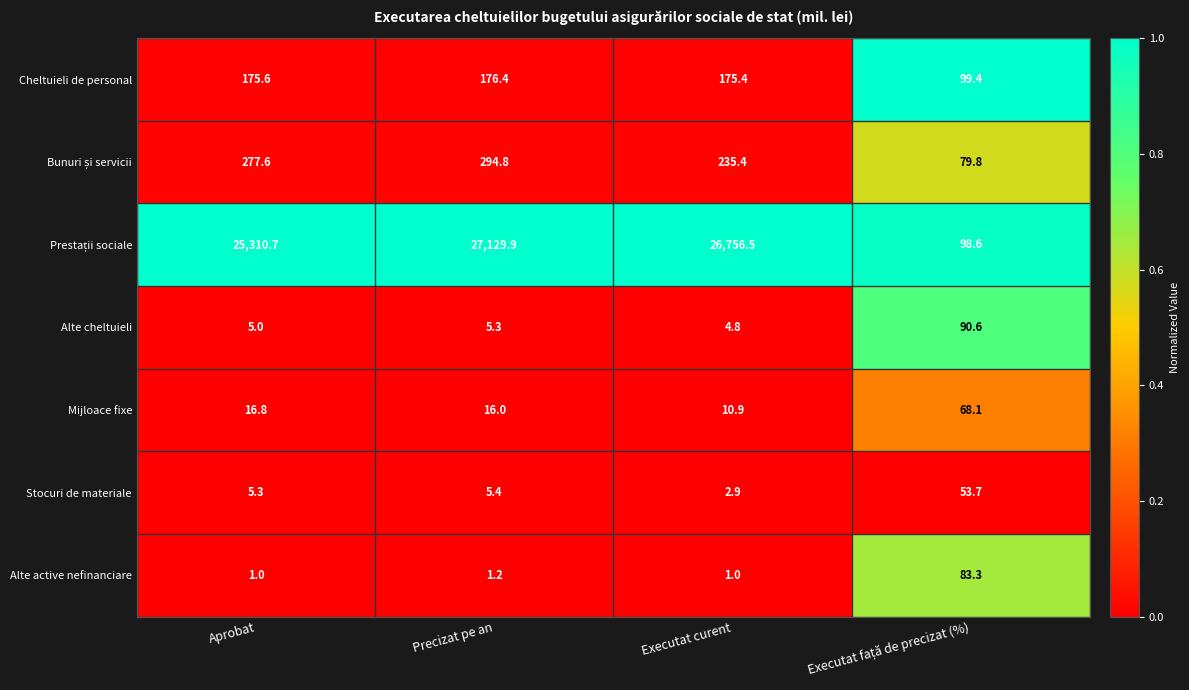

At which label is Mijloace fixe closest to 39?

Aprobat